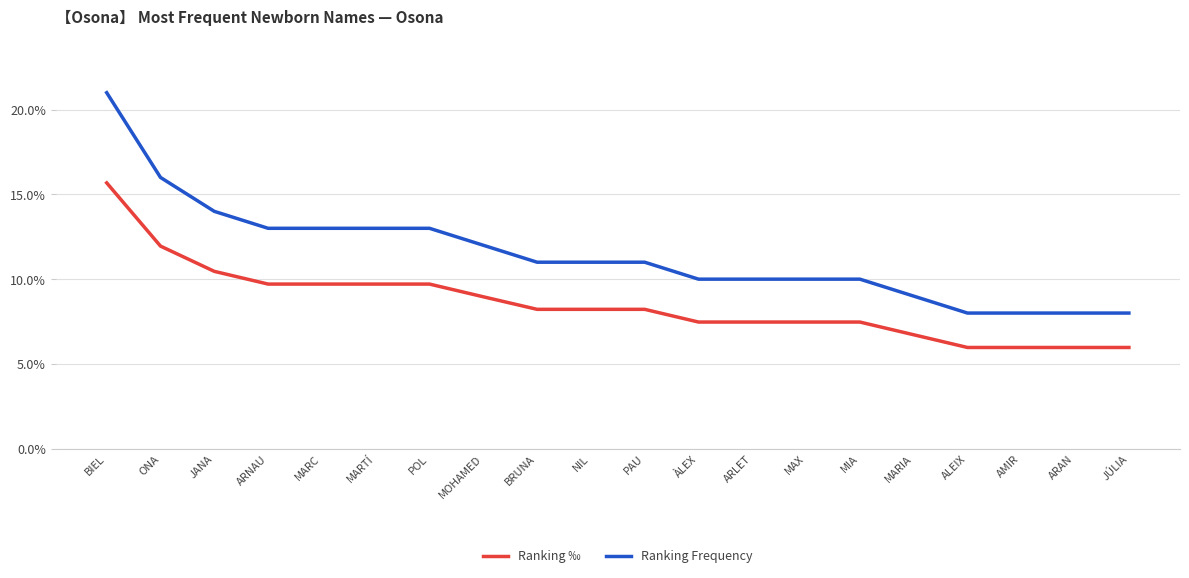

What is the spread (max minus min) of values at BIEL?

5.3